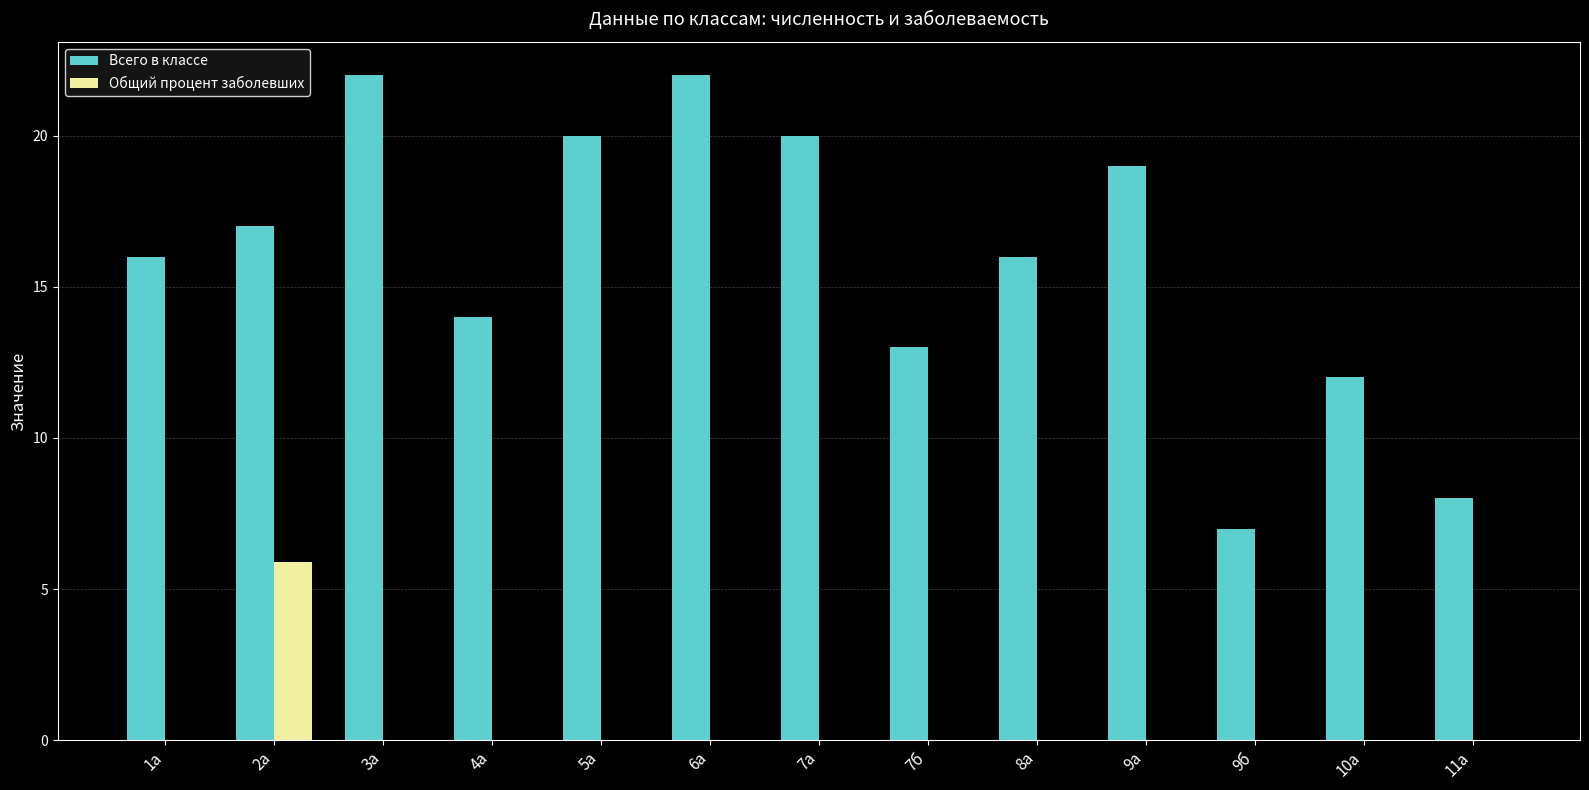

Reading left to right, what are all the values shown in this chart?

Всего в классе: 1а=16.0	2а=17.0	3а=22.0	4а=14.0	5а=20.0	6а=22.0	7а=20.0	7б=13.0	8а=16.0	9а=19.0	9б=7.0	10а=12.0	11а=8.0
Общий процент заболевших: 1а=0.0	2а=5.9	3а=0.0	4а=0.0	5а=0.0	6а=0.0	7а=0.0	7б=0.0	8а=0.0	9а=0.0	9б=0.0	10а=0.0	11а=0.0